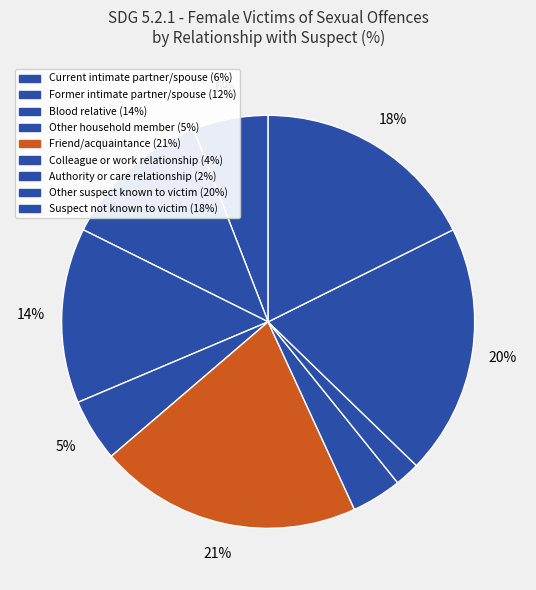

To the nearest percent, what percentage of the pie is Colleague or work relationship?

4%